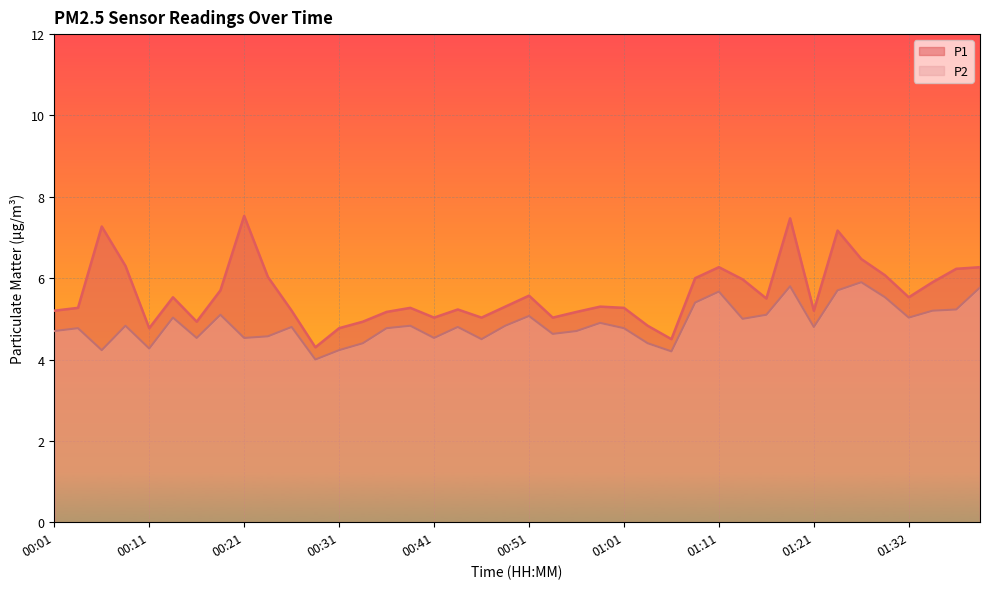

How many interior local peaks does the P1 series have?

10